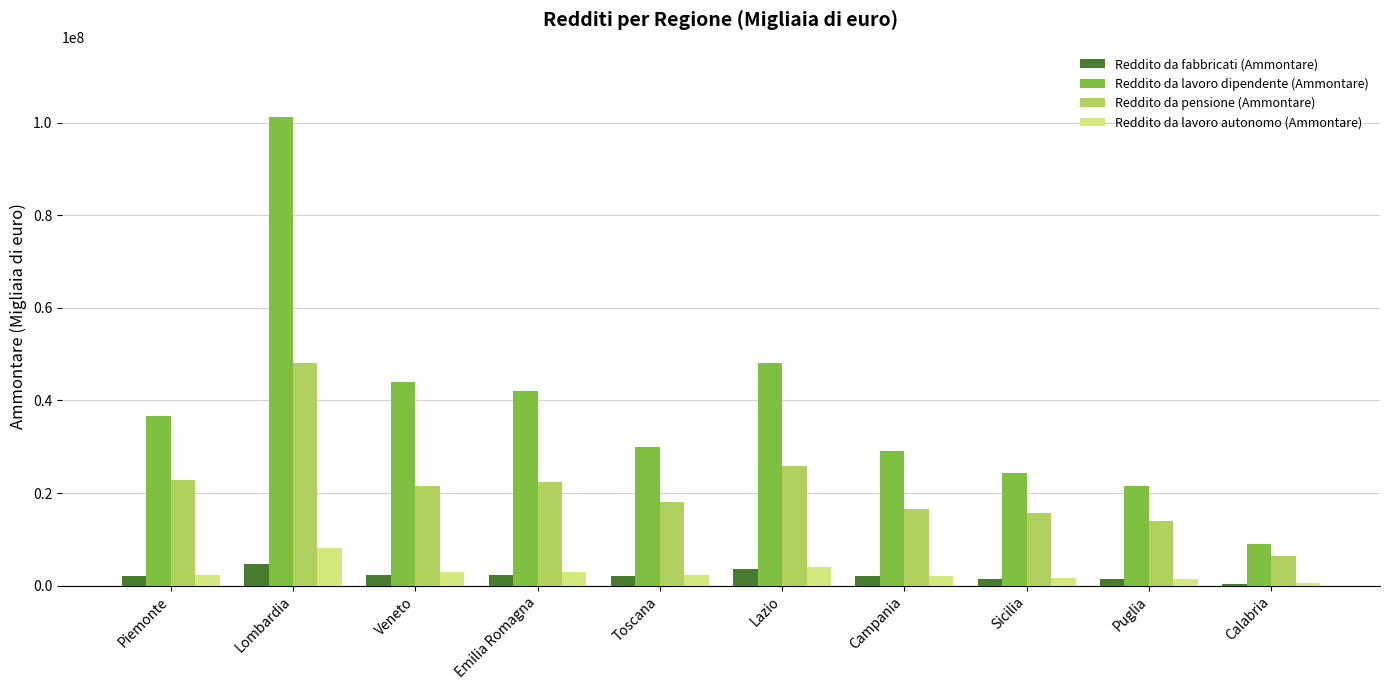

Is it true that Reddito da pensione (Ammontare) equals 40759602 at Piemonte?

False